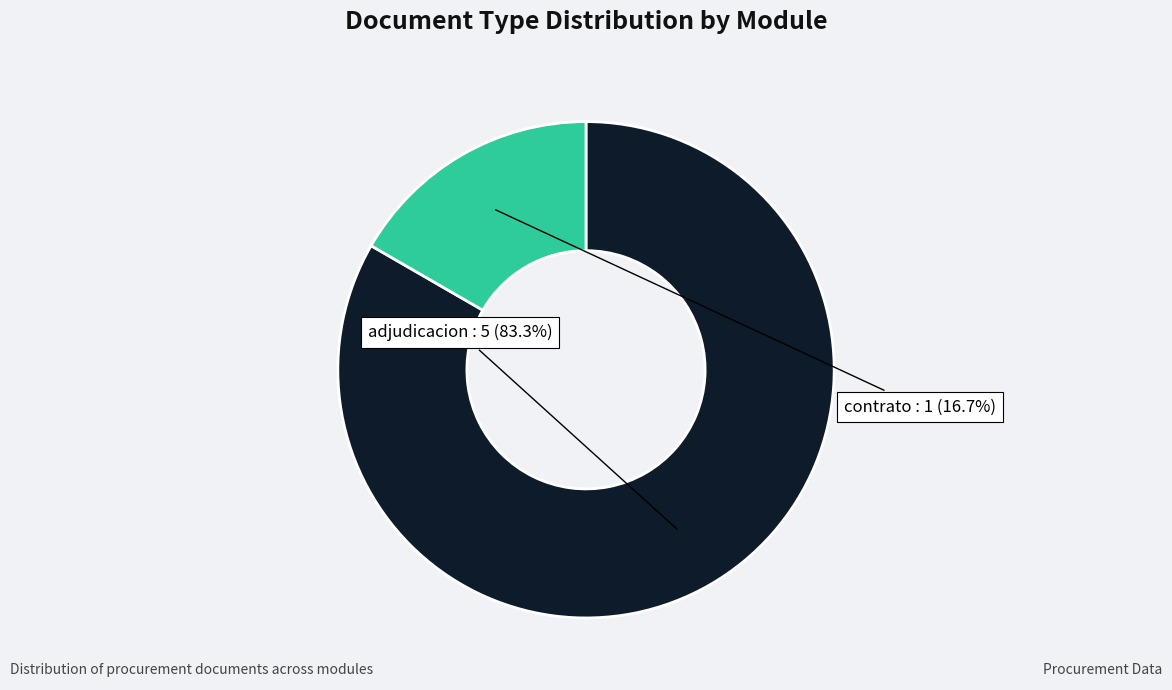

Is there any slice that represents more than half of the pie?

Yes